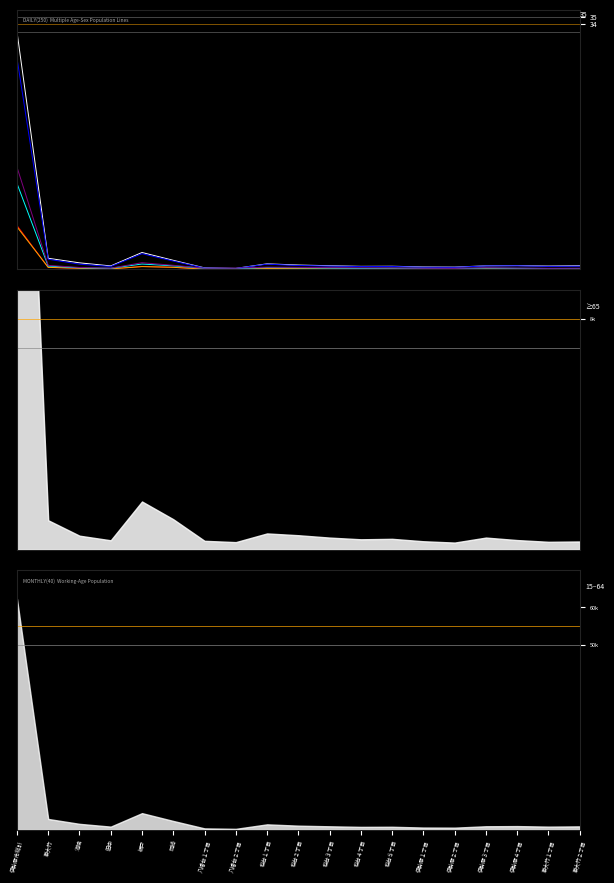

Rank the categories by Female 15-64 (col_12) value from lowest to highest.

八幡台２丁目, 八幡台１丁目, 伊勢原２丁目, 伊勢原１丁目, 桜台４丁目, 田中, 桜台５丁目, 東大竹１丁目, 東大竹２丁目, 桜台３丁目, 伊勢原３丁目, 伊勢原４丁目, 桜台２丁目, 池端, 桜台１丁目, 岡崎, 東大竹, 板戸, 伊勢原市総計